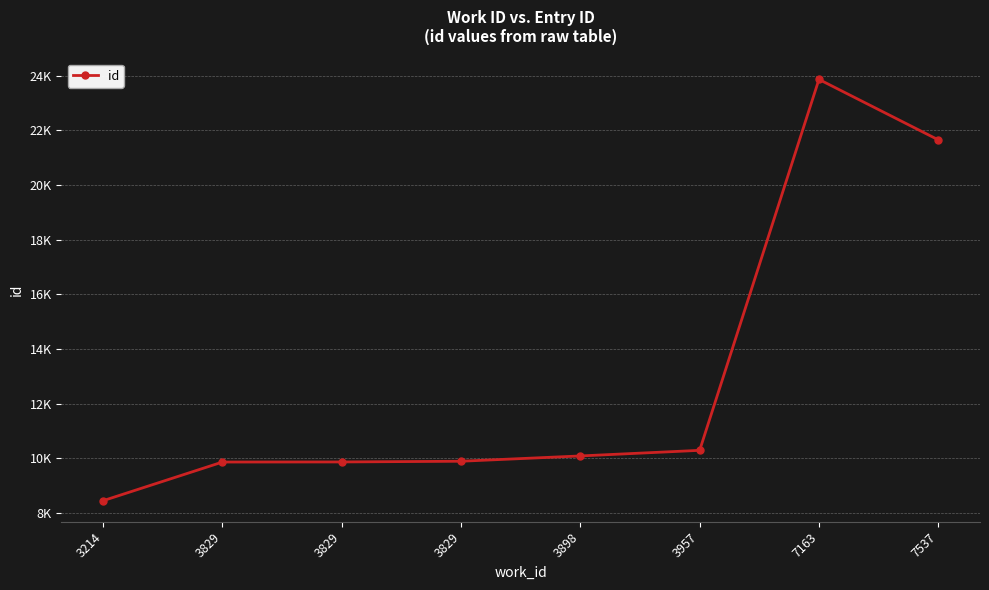

What is the difference between the maximum and second lowest values?

14005